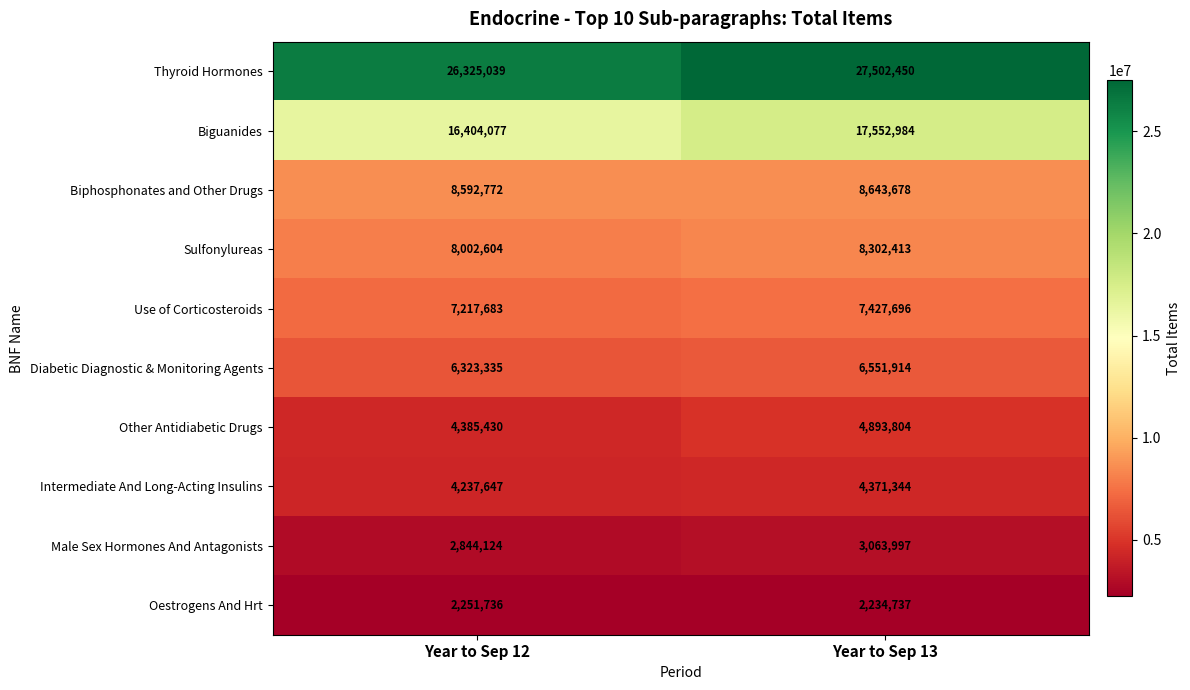

What is the lowest value of the Biphosphonates and Other Drugs series?

8592772